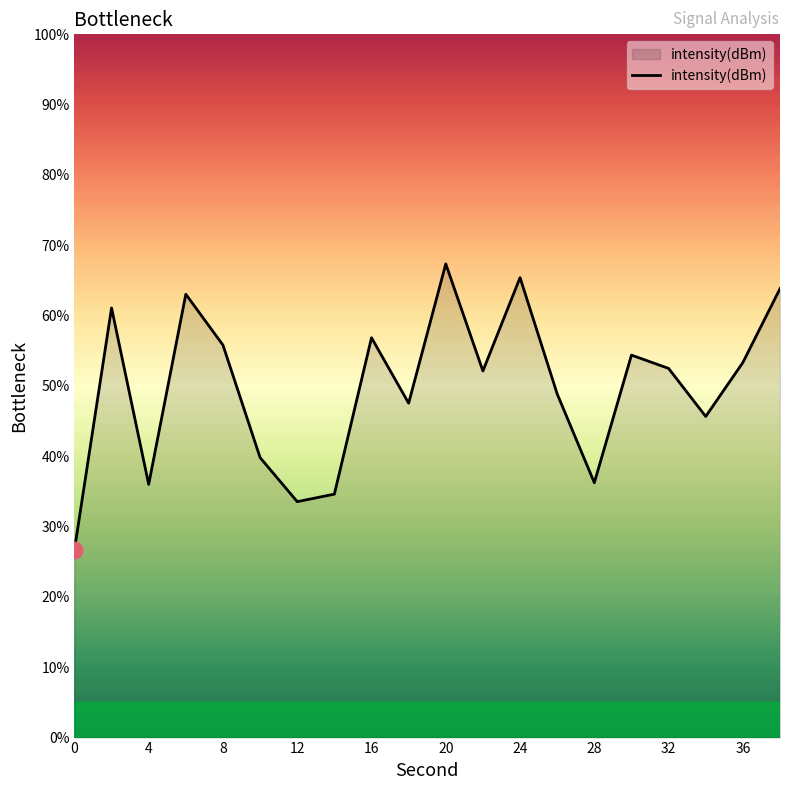

Does the chart have visible grid lines?

No